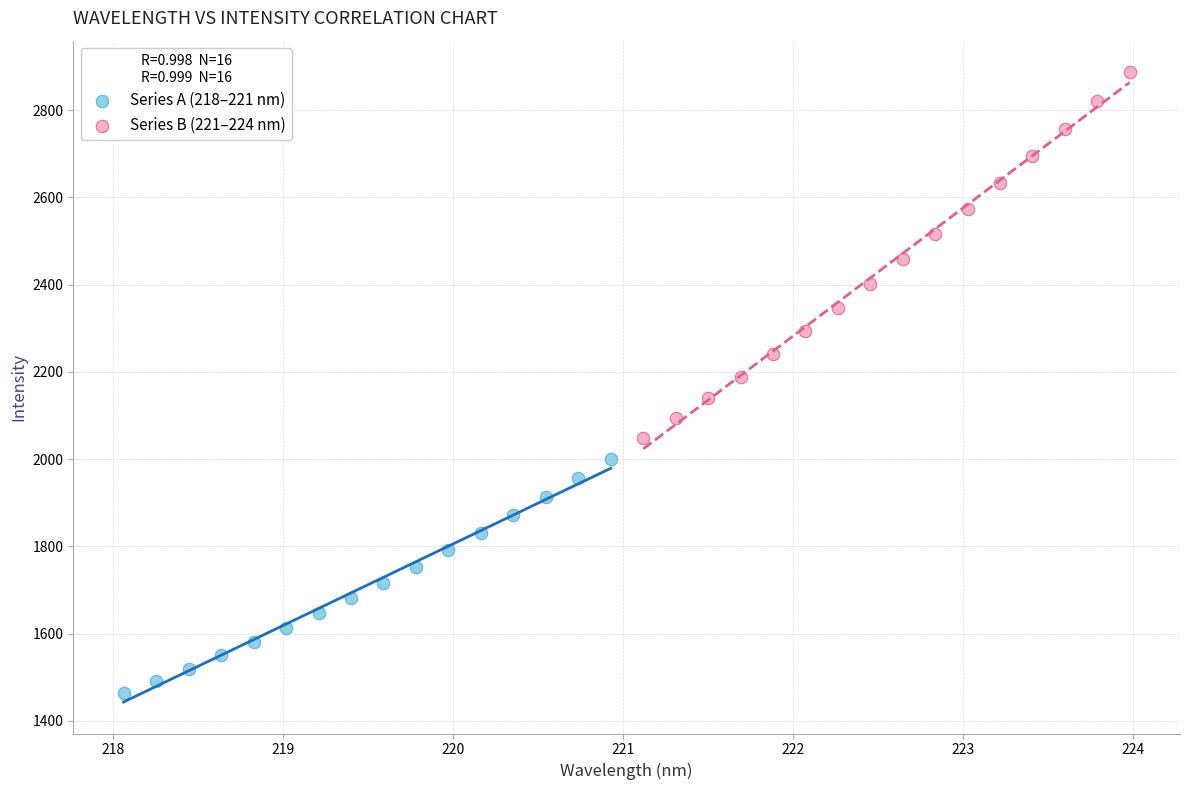

Which series has the largest Y range (max minus min)?

Series B (221–224 nm)